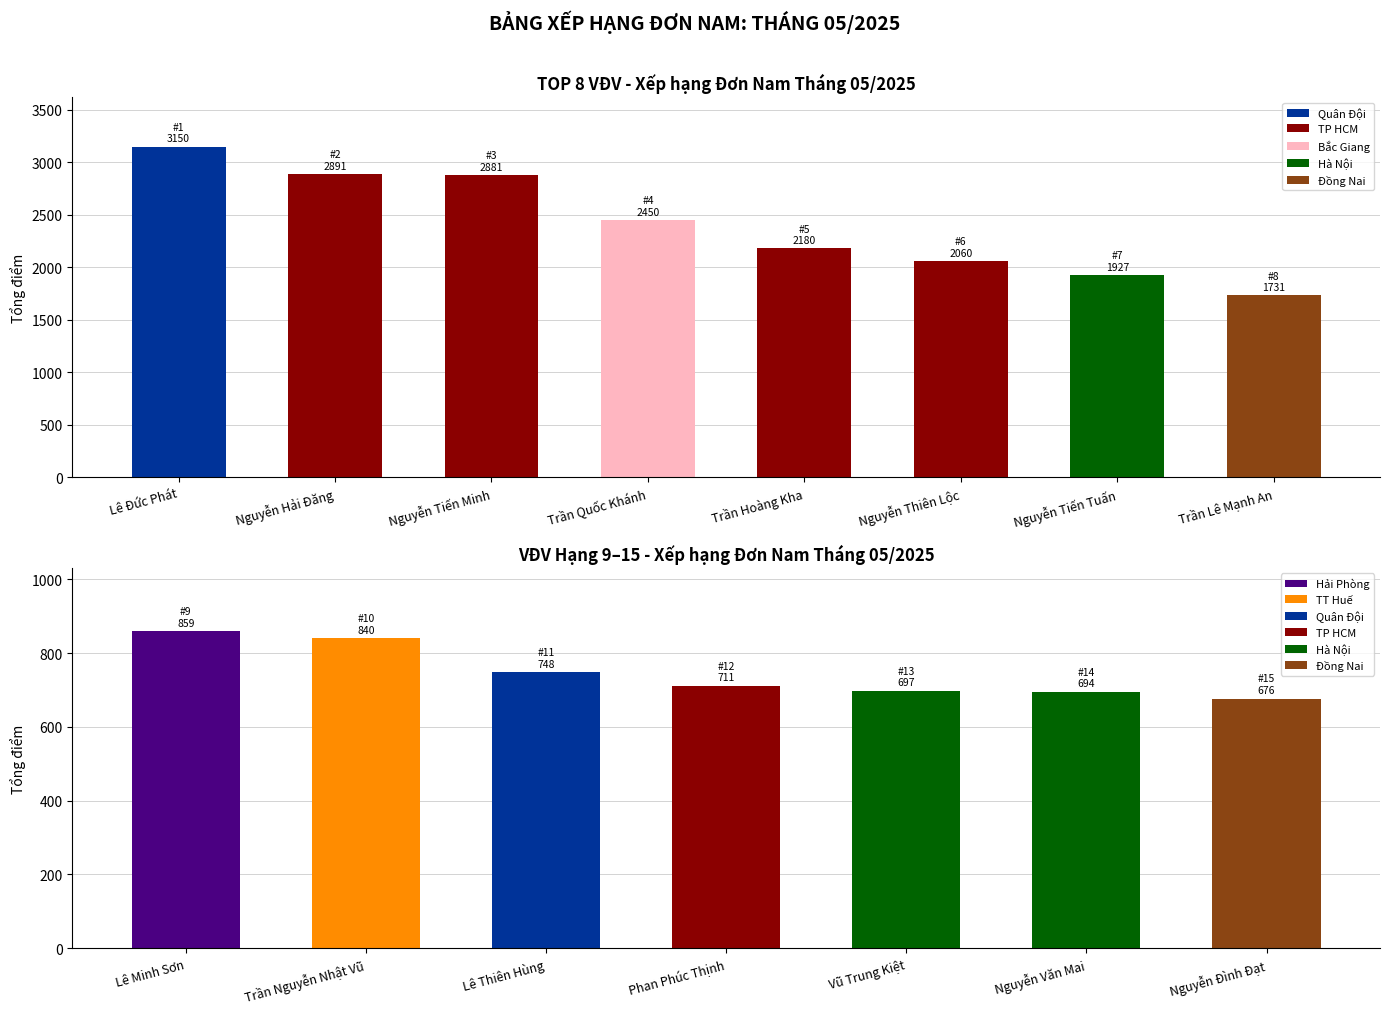

Reading left to right, list all the values displayed in this chart.

Lê Đức Phát=3150.0	Nguyễn Hải Đăng=2890.7	Nguyễn Tiến Minh=2881.2	Trần Quốc Khánh=2450.0	Trần Hoàng Kha=2180.0	Nguyễn Thiên Lộc=2060.3	Nguyễn Tiến Tuấn=1927.1	Trần Lê Mạnh An=1730.9	Lê Minh Sơn=858.9	Trần Nguyễn Nhật Vũ=840.0	Lê Thiên Hùng=747.5	Phan Phúc Thịnh=710.8	Vũ Trung Kiệt=697.2	Nguyễn Văn Mai=694.1	Nguyễn Đình Đạt=676.5